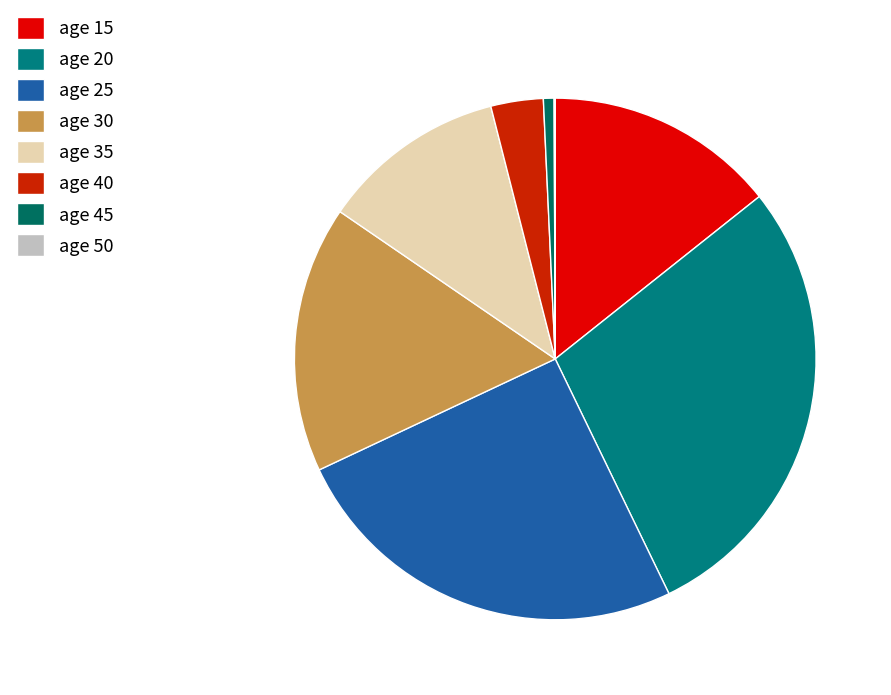

Which category has the biggest portion of the pie?

age 20